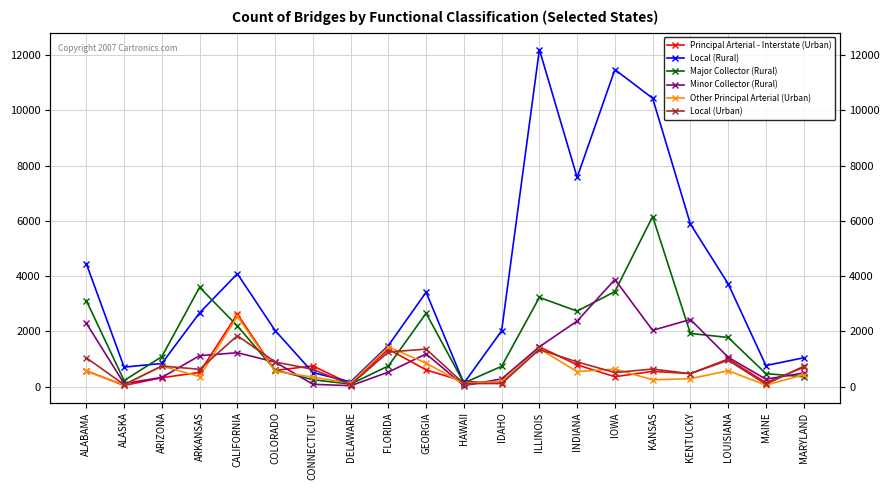

The value of Local (Urban) at IDAHO is 110. True or false?

True